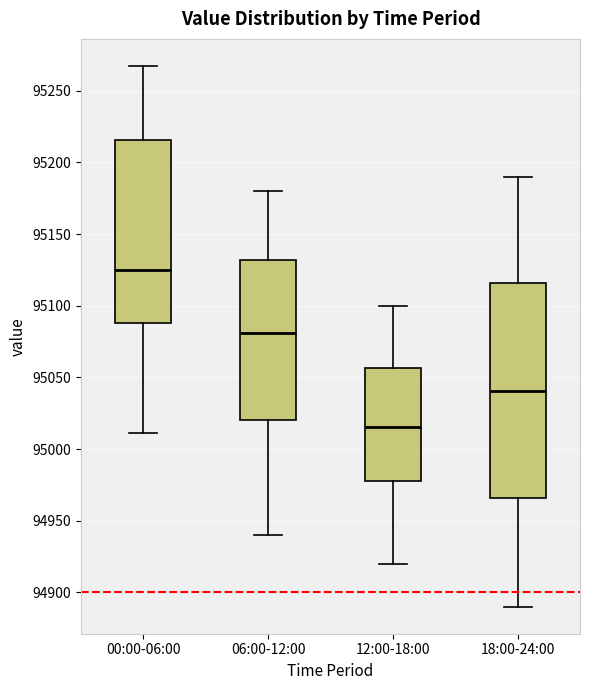

Where does the upper whisker of the box for 18:00-24:00 end on the y-axis? The values are not printed on the chart, so give them approximately, as read against the axis.

95190